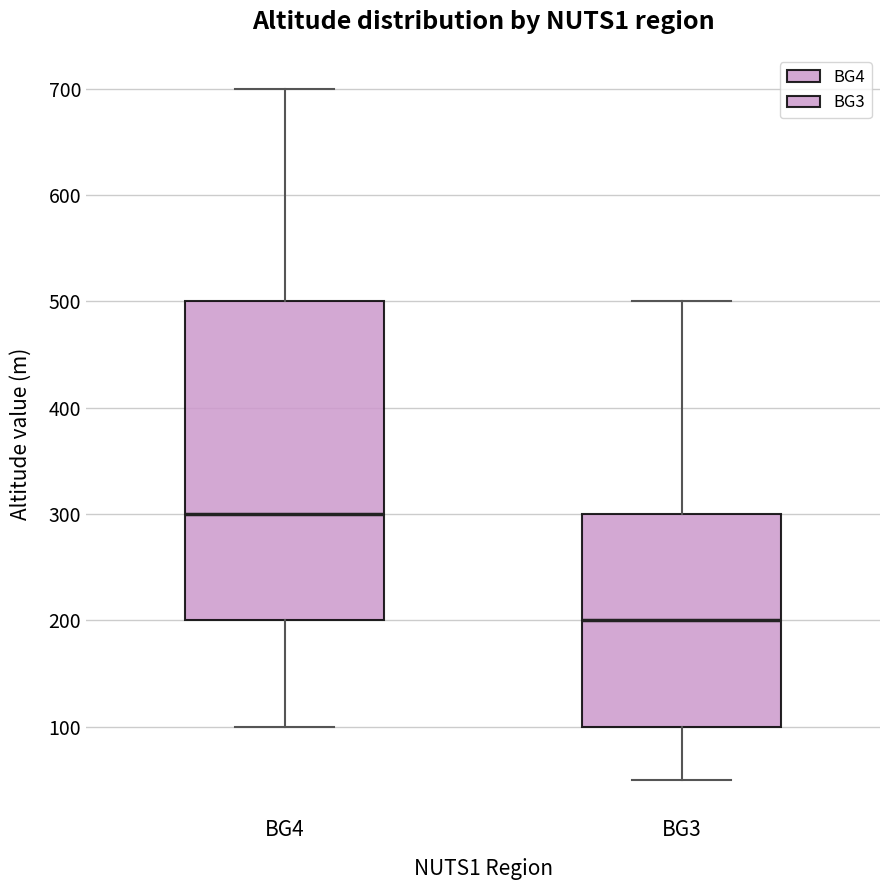

Reading left to right, read every box against the y-axis: the position of its median line, the range the box covers, and the ends of its whiskers. The values are not printed on the chart, so give them approximately, as read against the axis.

BG4: median 300, box 200 to 500, whiskers 100 to 700
BG3: median 200, box 100 to 300, whiskers 50 to 500